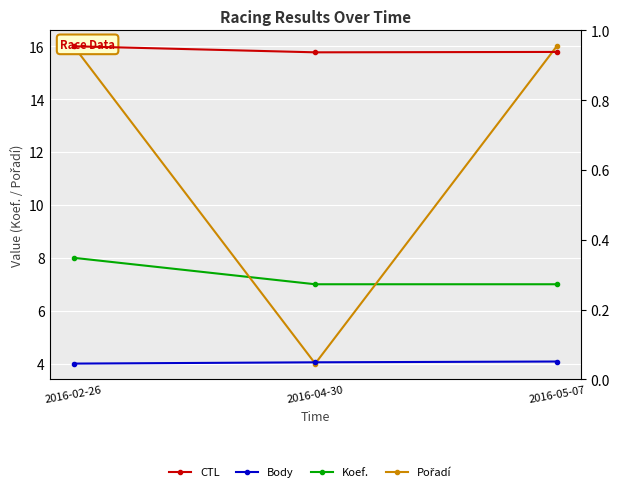

What is the label of the 2nd point from the right?

2016-04-30